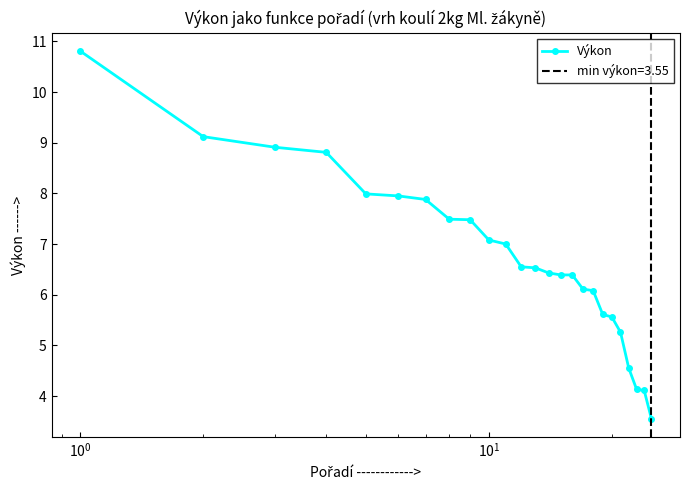

What is the difference between the maximum and second lowest values?

6.7